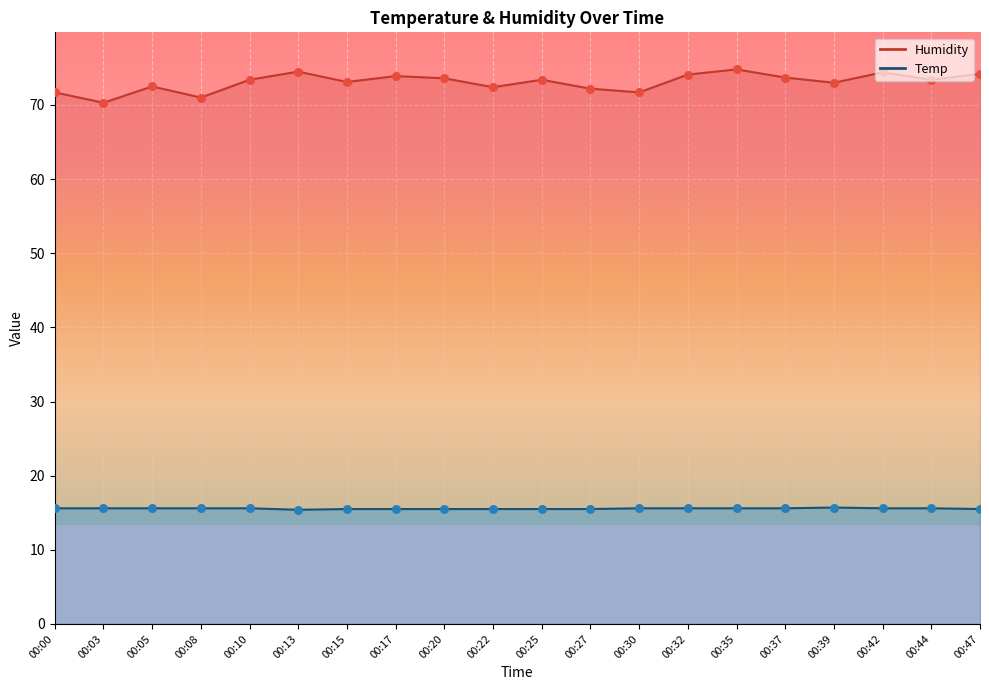

Which series reaches the maximum Y coordinate?

Humidity